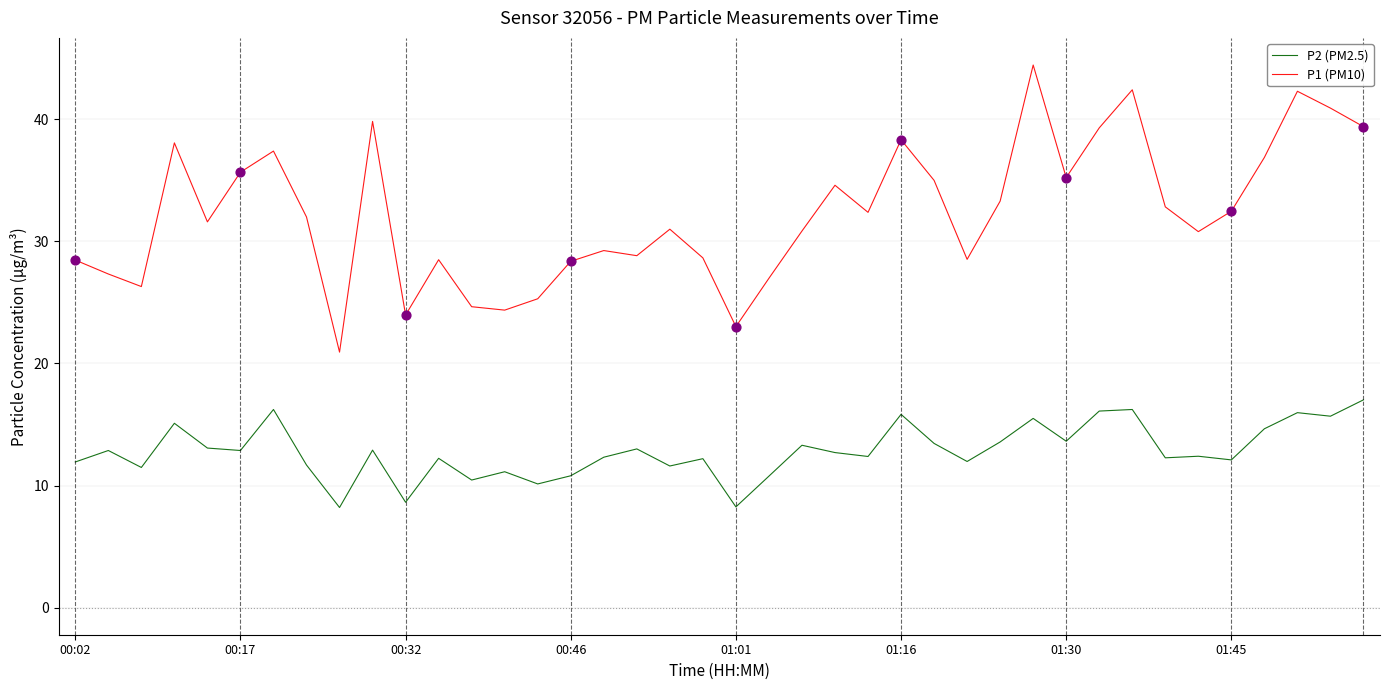

Which series has the largest total across all categories?

P1 (PM10)